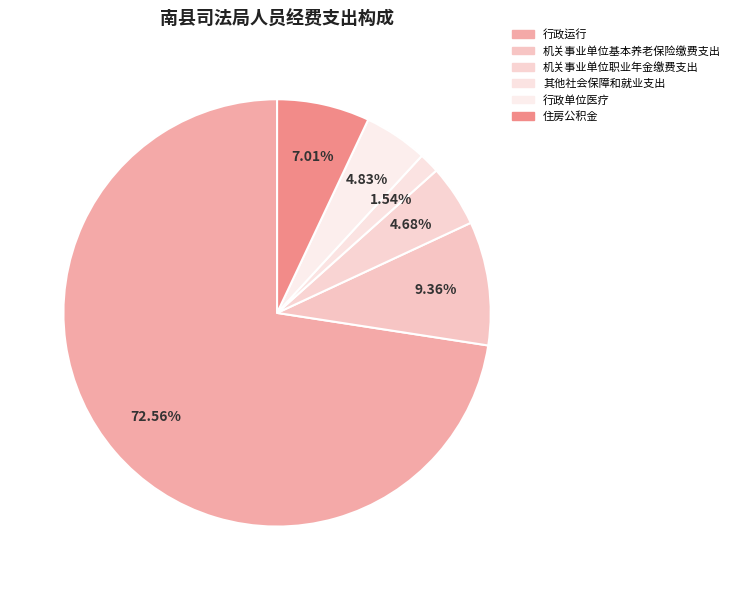

The 行政运行 slice represents 83% of the pie. True or false?

False